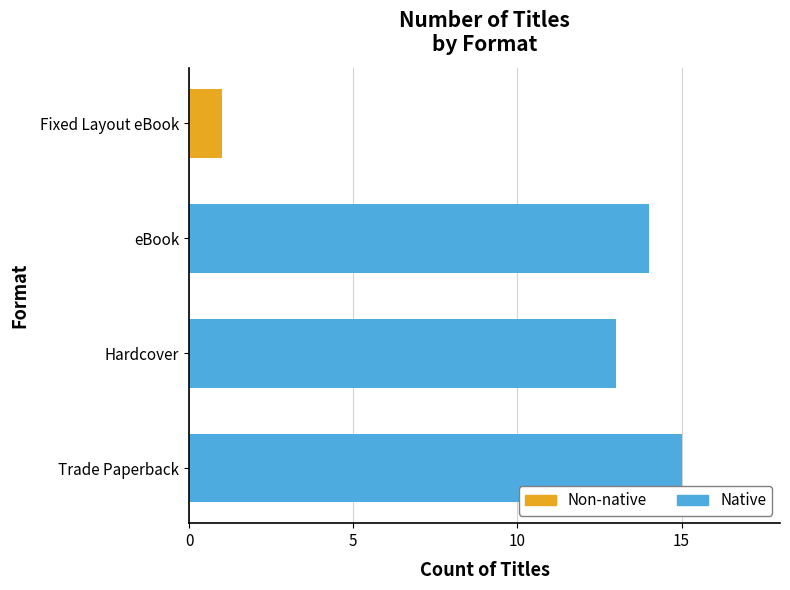

Is the value of Trade Paperback at Hardcover greater than the value of Hardcover at Hardcover?

Yes